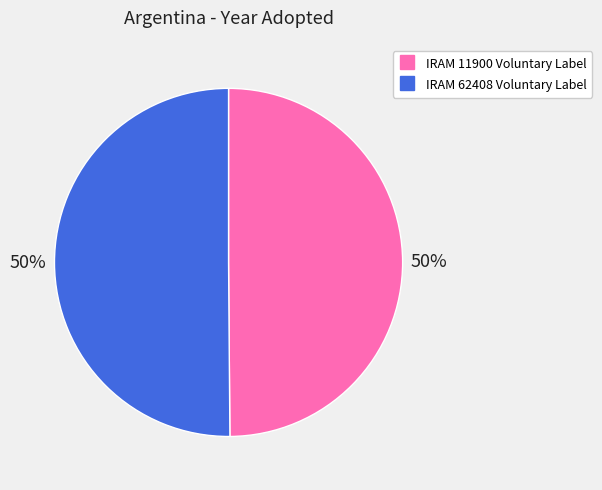

To the nearest percent, what is the combined percentage of IRAM 62408 Voluntary Label and IRAM 11900 Voluntary Label?

100%